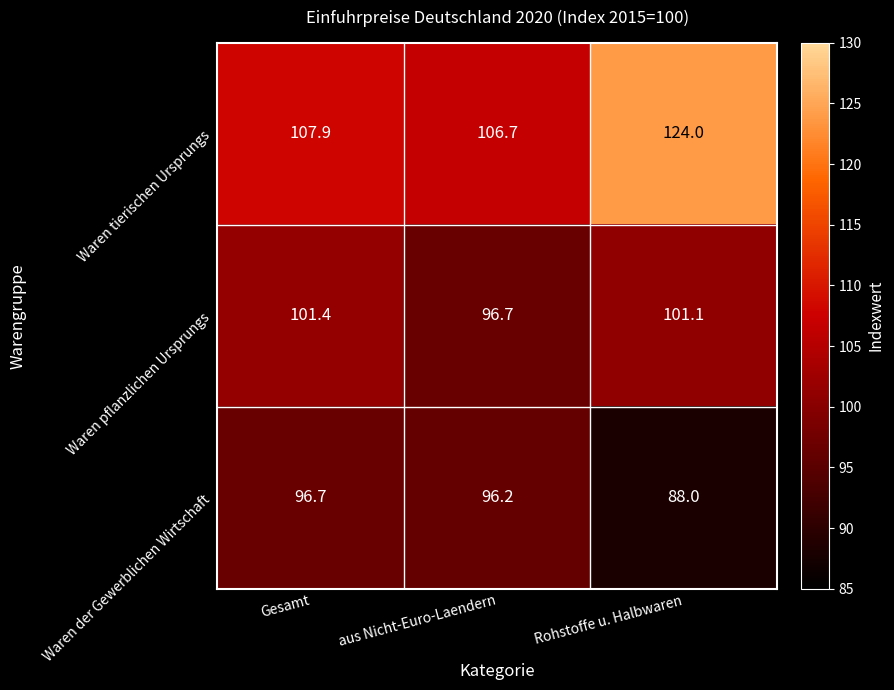

Which category has the lowest value across all series?

Rohstoffe u. Halbwaren